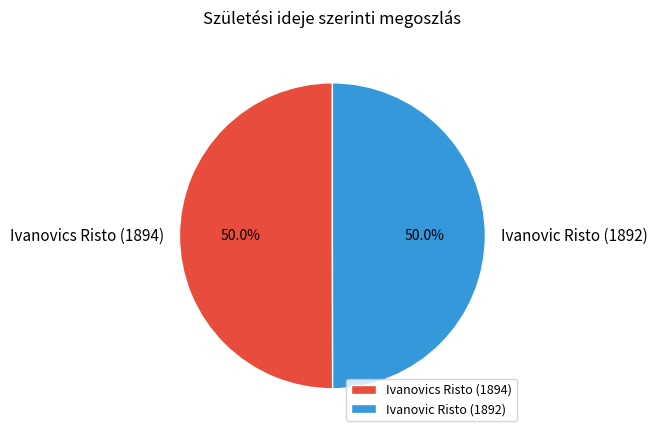

To the nearest percent, what percentage of the pie is Ivanovics Risto (1894)?

50%